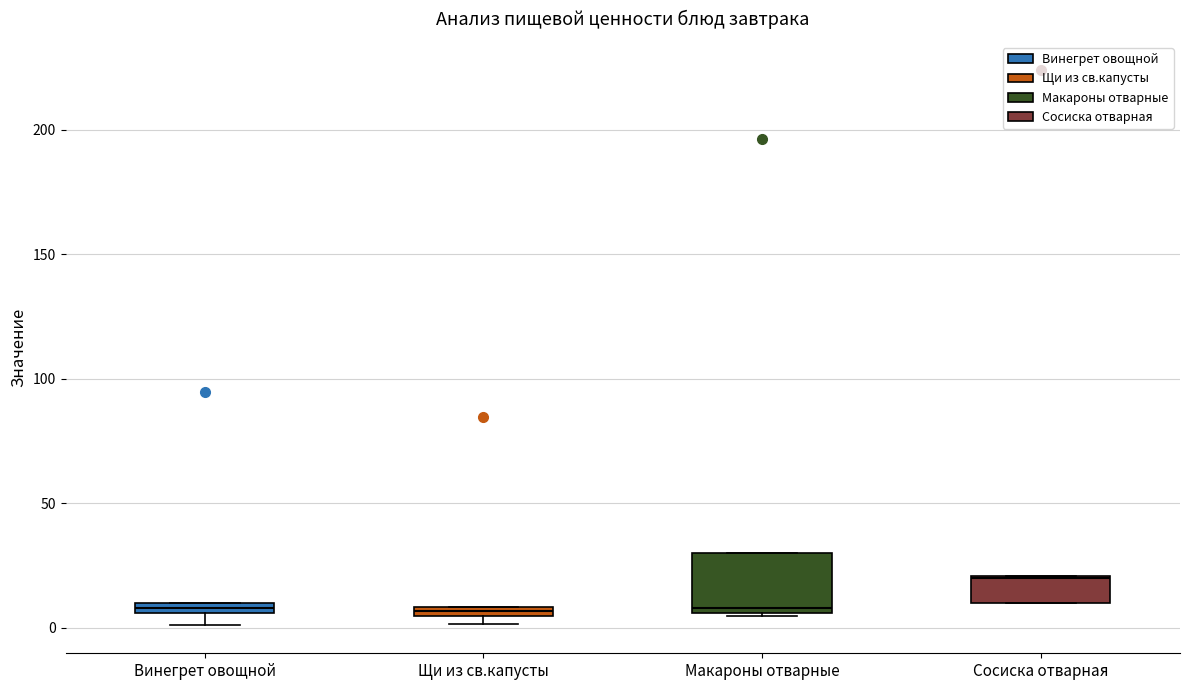

Which box is the tallest, from its lower edge to its upper edge?

Макароны отварные